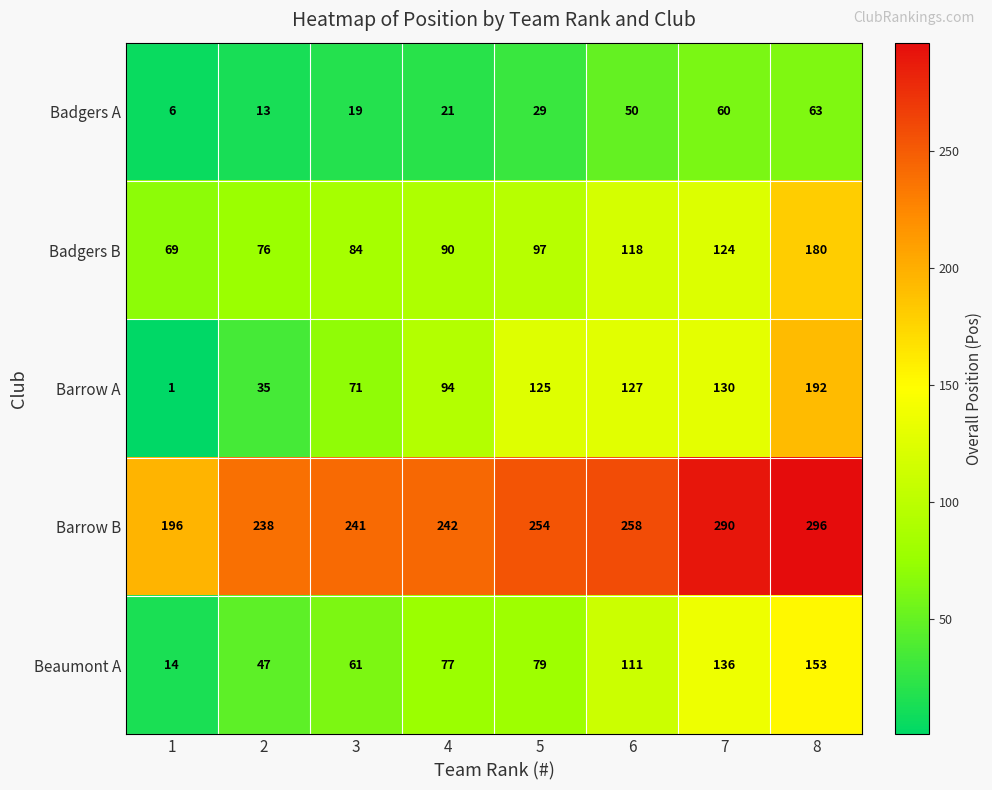

Which category has the highest value across all series?

8